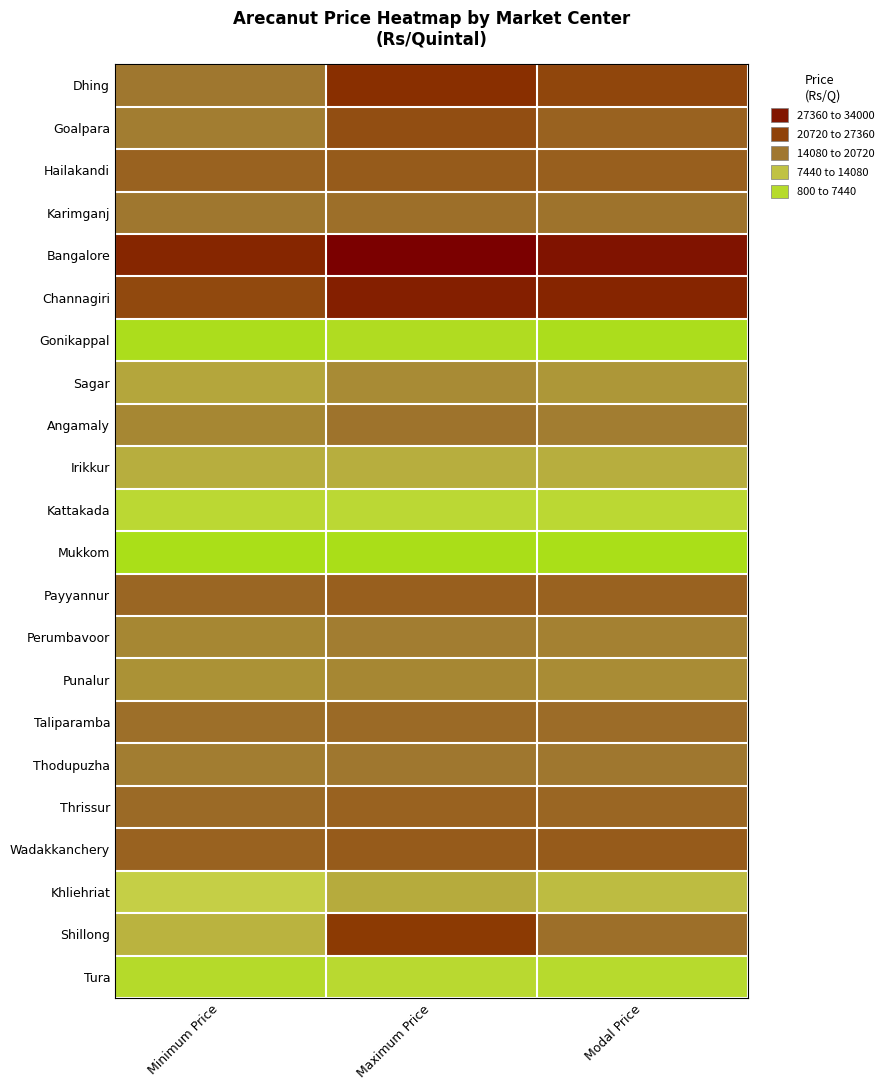

Count the number of data series in this chart.

22